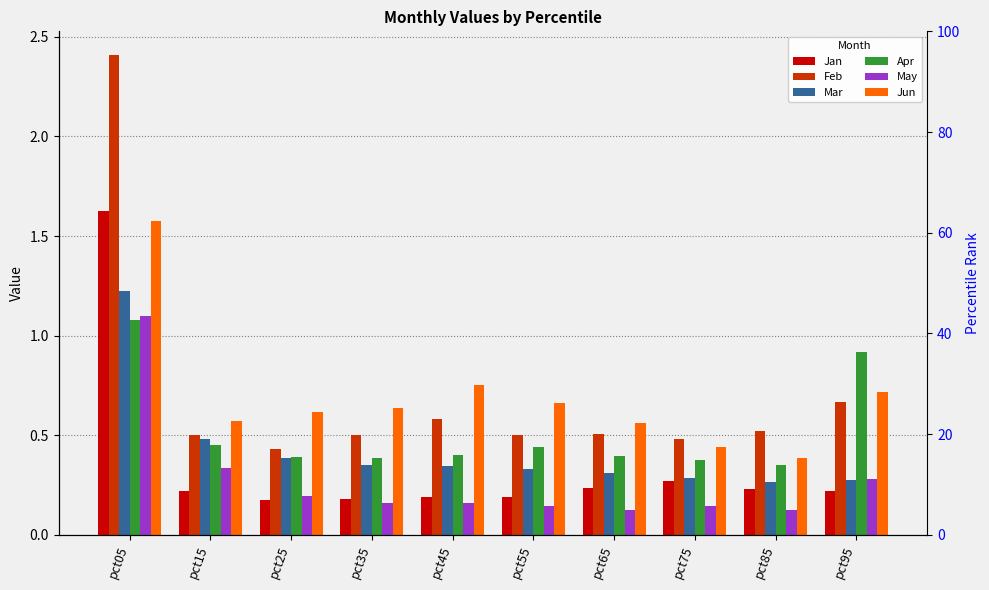

Which series has the largest total across all categories?

Feb